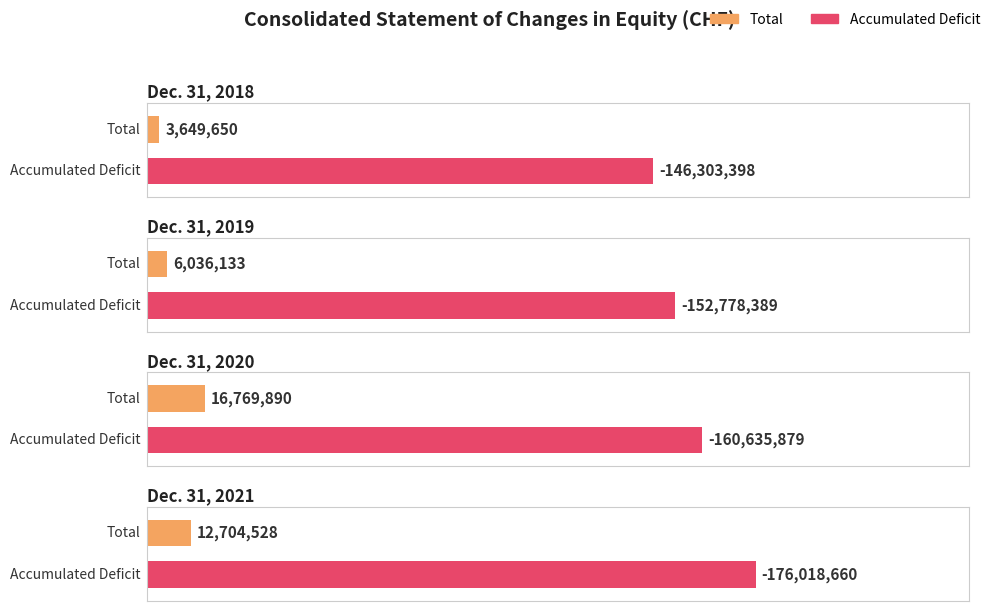

What is the total value across all series at Dec. 31, 2021?

-163314132